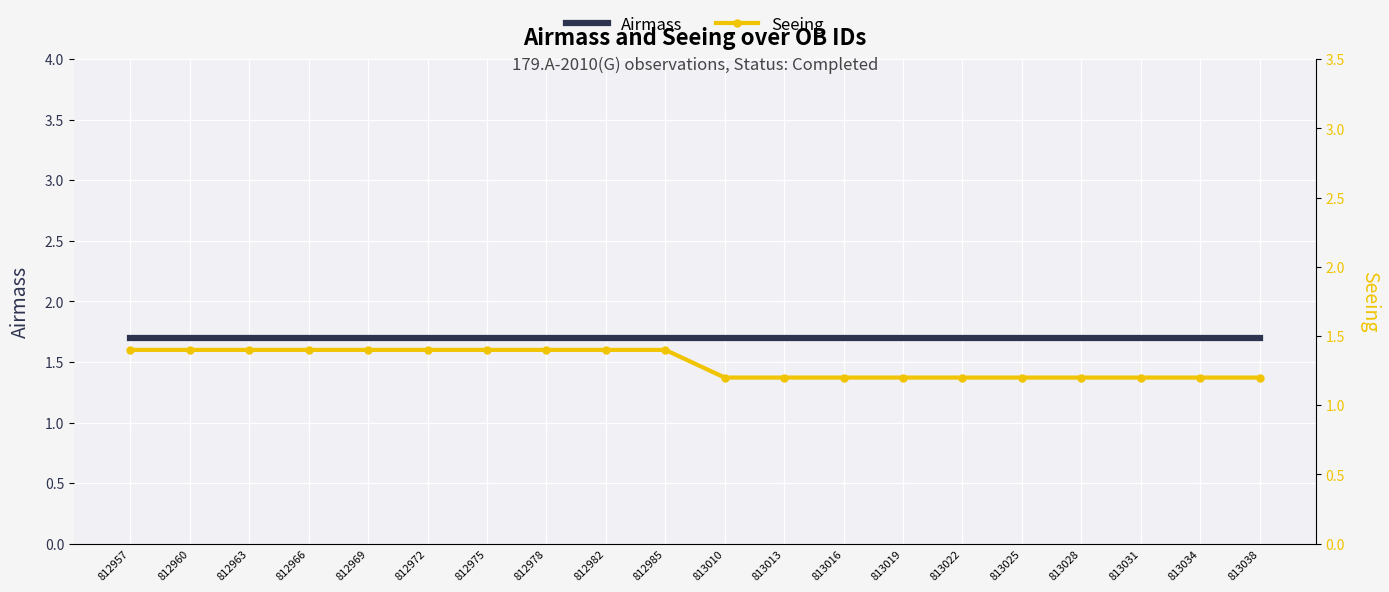

What is the maximum value for Airmass?

1.7